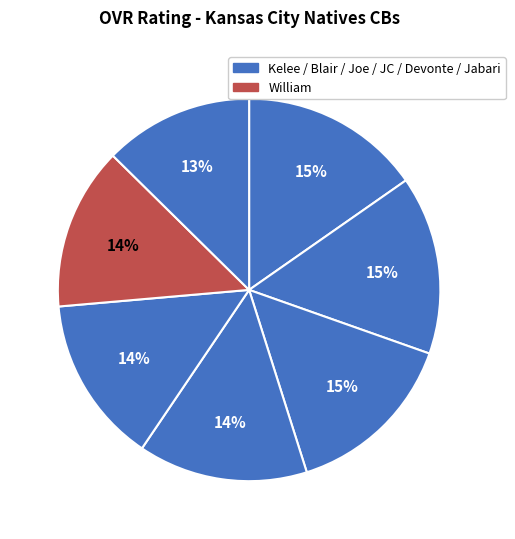

Which slice is the smallest?

Jabari